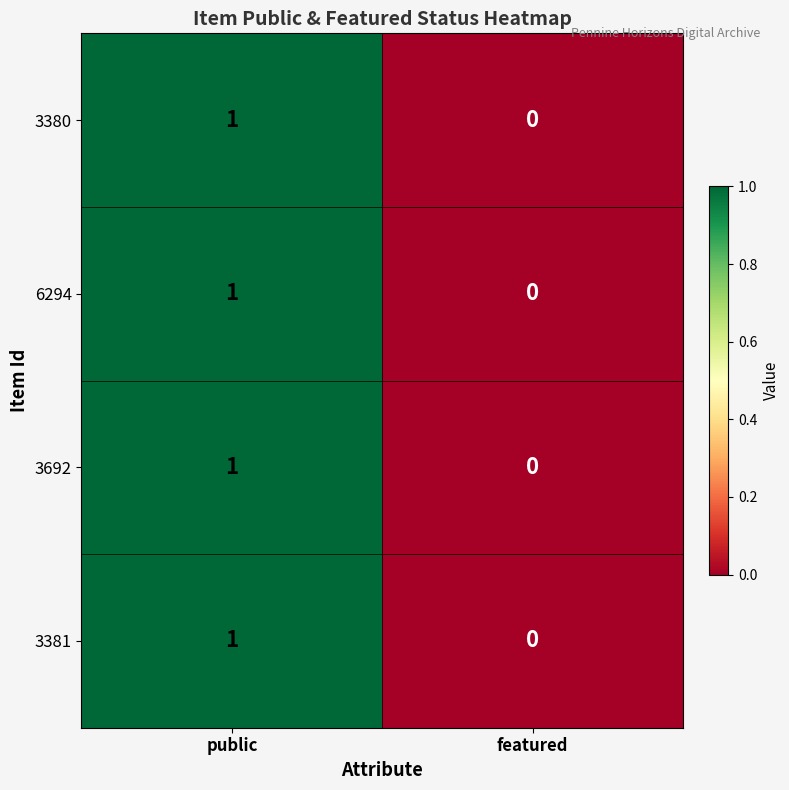

Rank the categories by 3692 value from highest to lowest.

public, featured